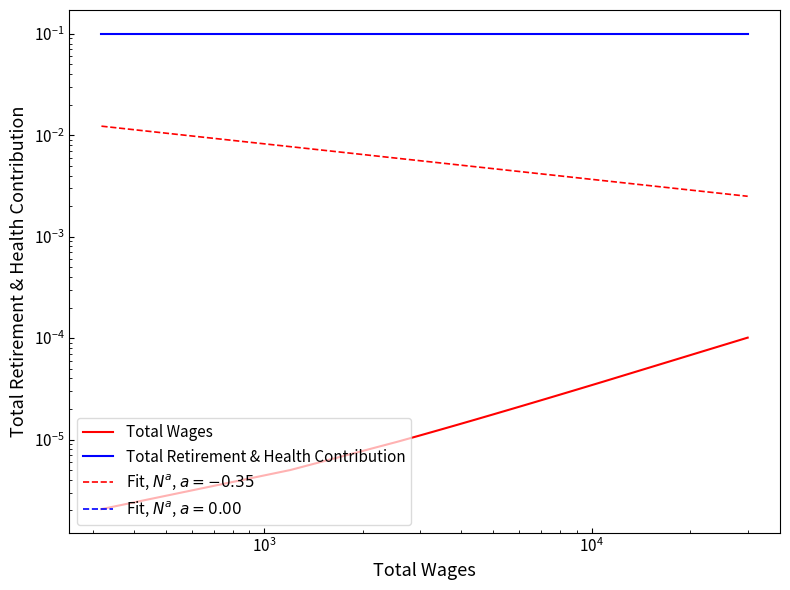

True or false: Total Wages and Total Retirement & Health Contribution cross at least once.

False